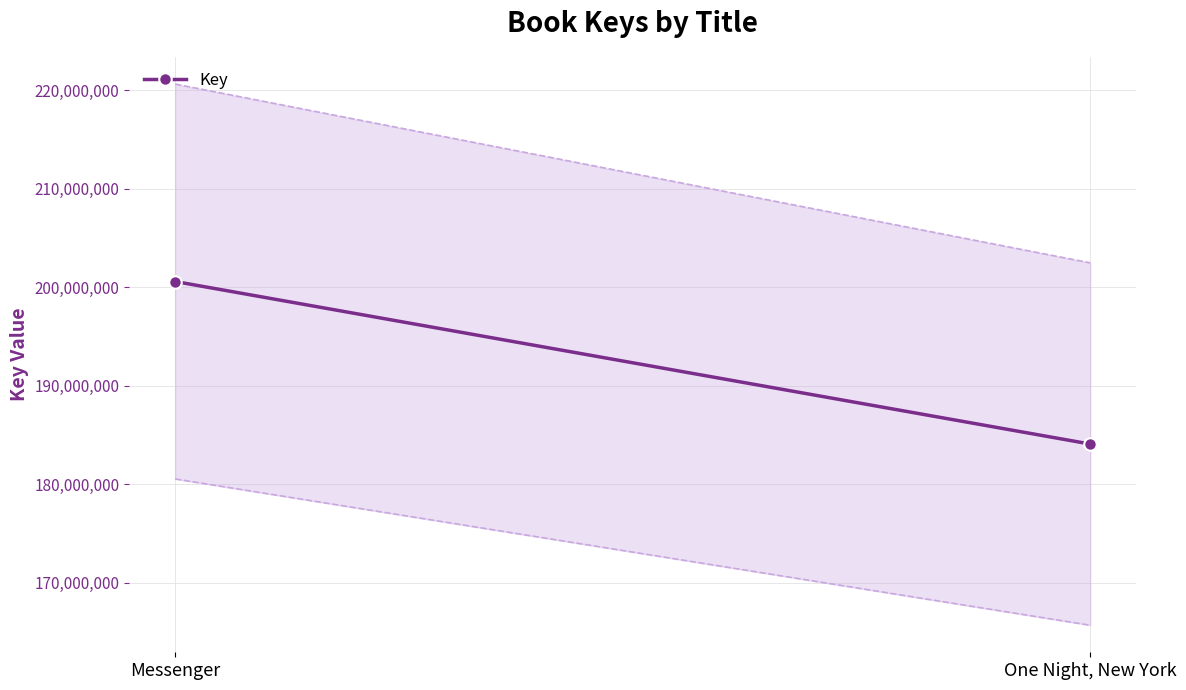

Reading right to left, transcribe all the data shown in this chart.

184076150	200587652